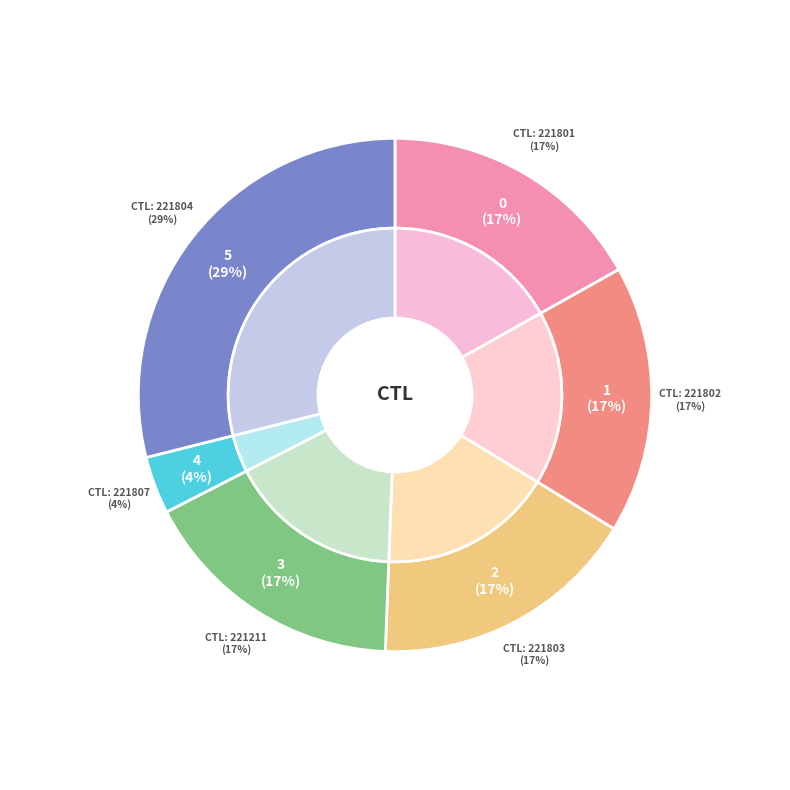

To the nearest percent, what is the average slice percentage?

17%